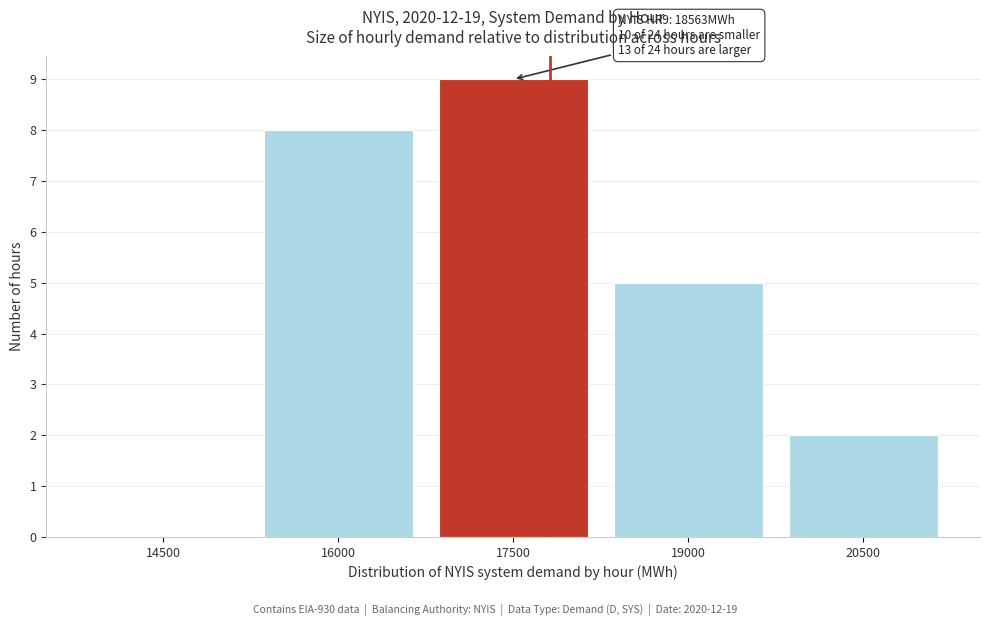

Reading left to right, what are all the values shown in this chart?

14500=0	16000=8	17500=9	19000=5	20500=2